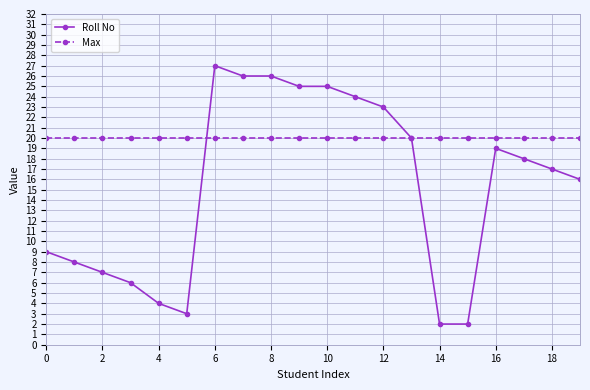

Rank the series by their average value, from highest to lowest.

Max, Roll No